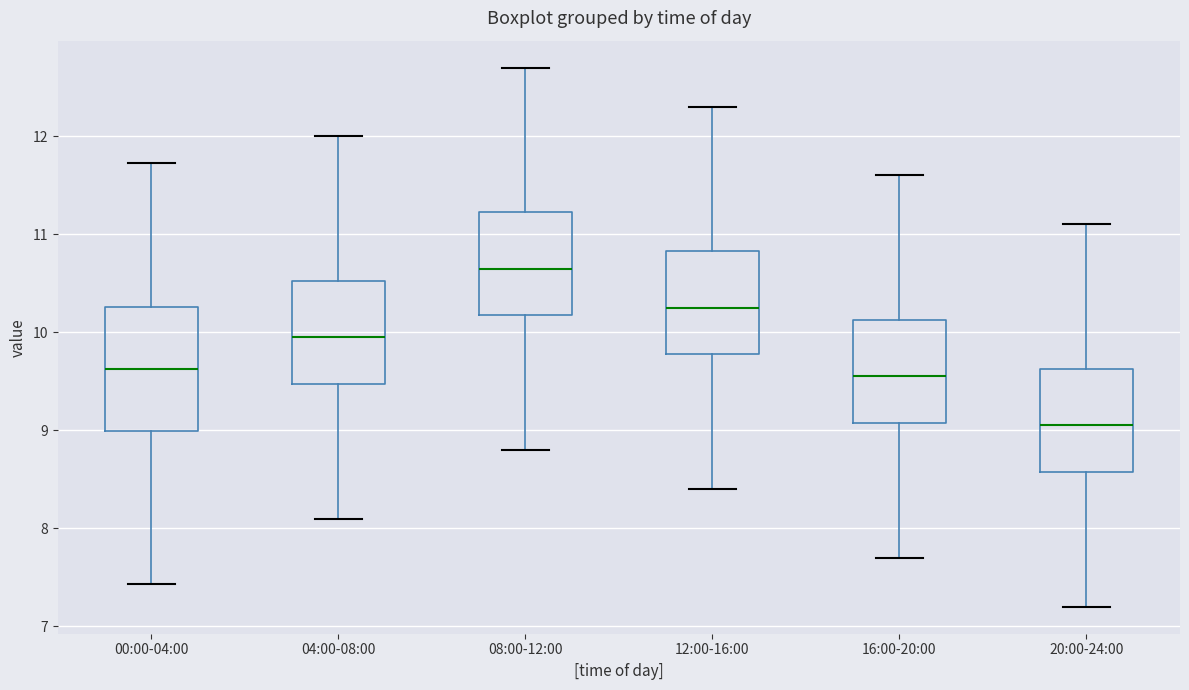

Which box's median line is the highest?

08:00-12:00